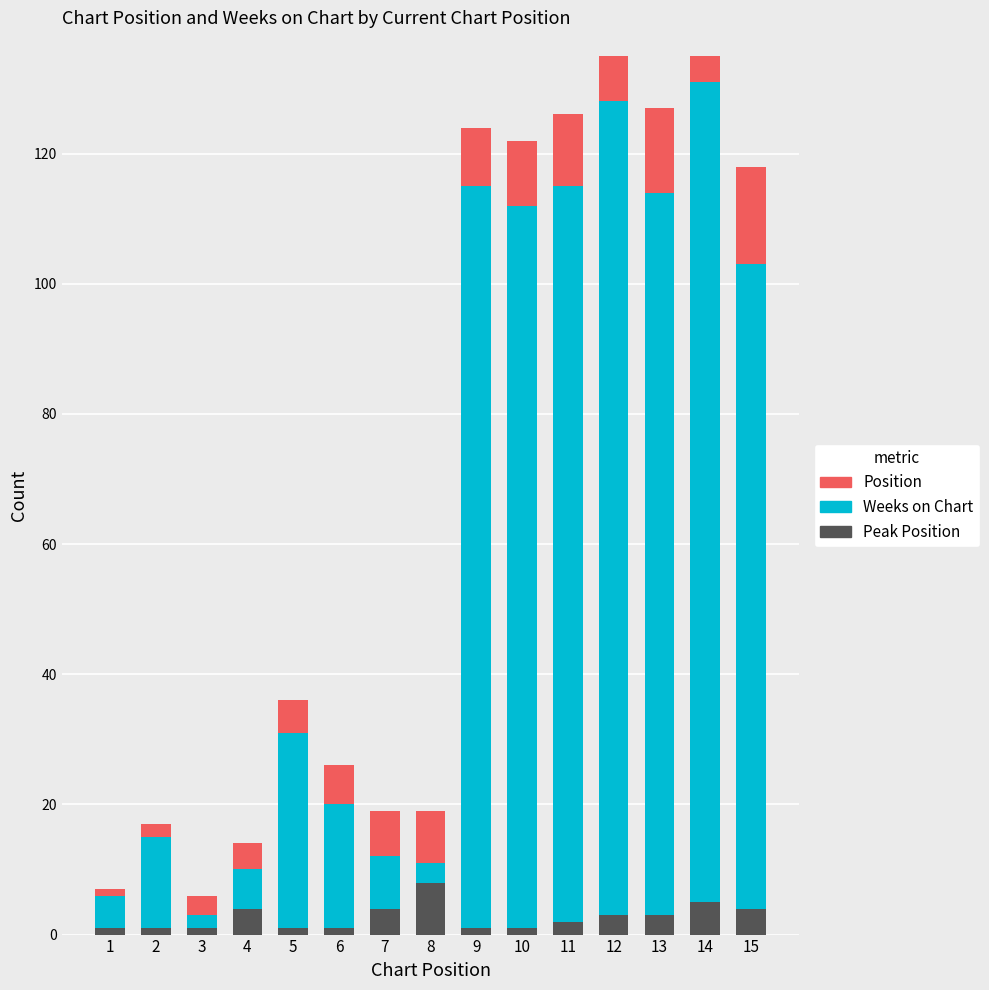

Which series has the largest total across all categories?

Weeks on Chart